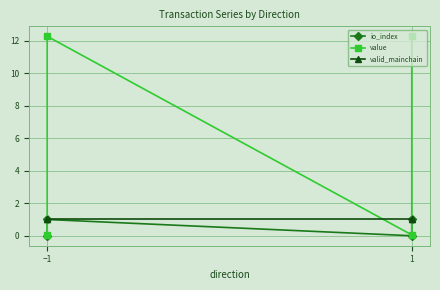

What are all the series names shown in the legend?

io_index, value, valid_mainchain